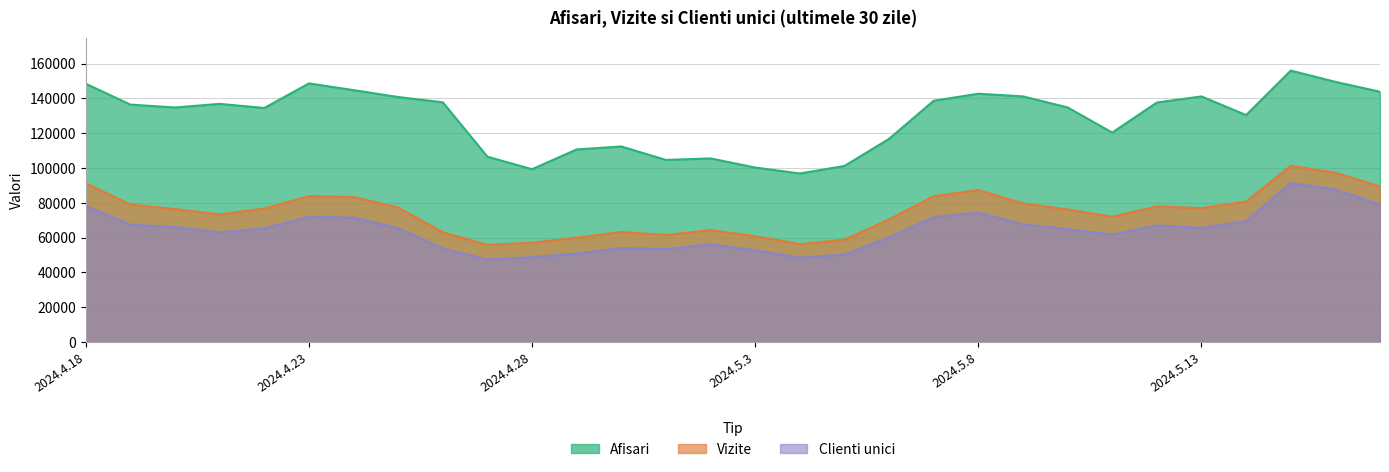

How many data points in Vizite are above 76726?

14